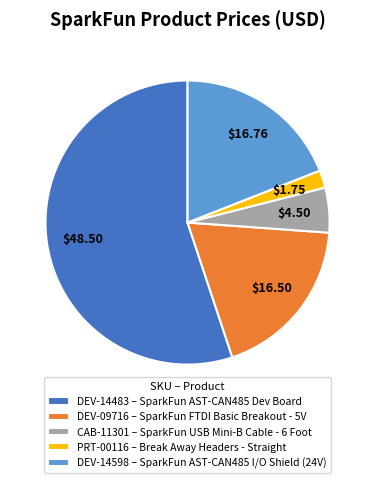

Combined, do CAB-11301 and DEV-09716 account for over 50%?

No